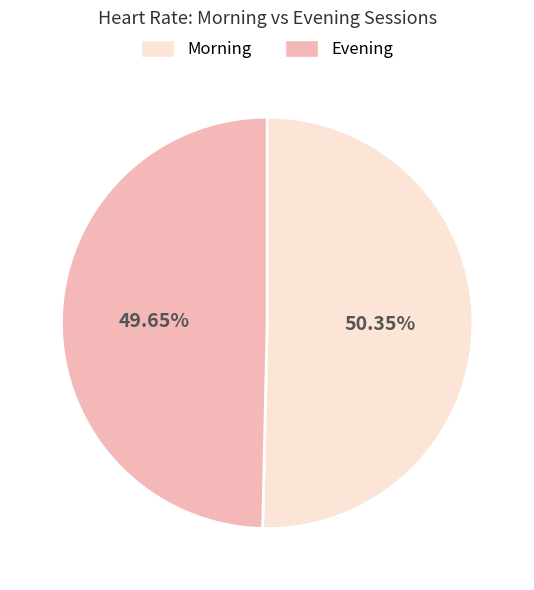

What percentage is the Evening slice, to the nearest percent?

50%